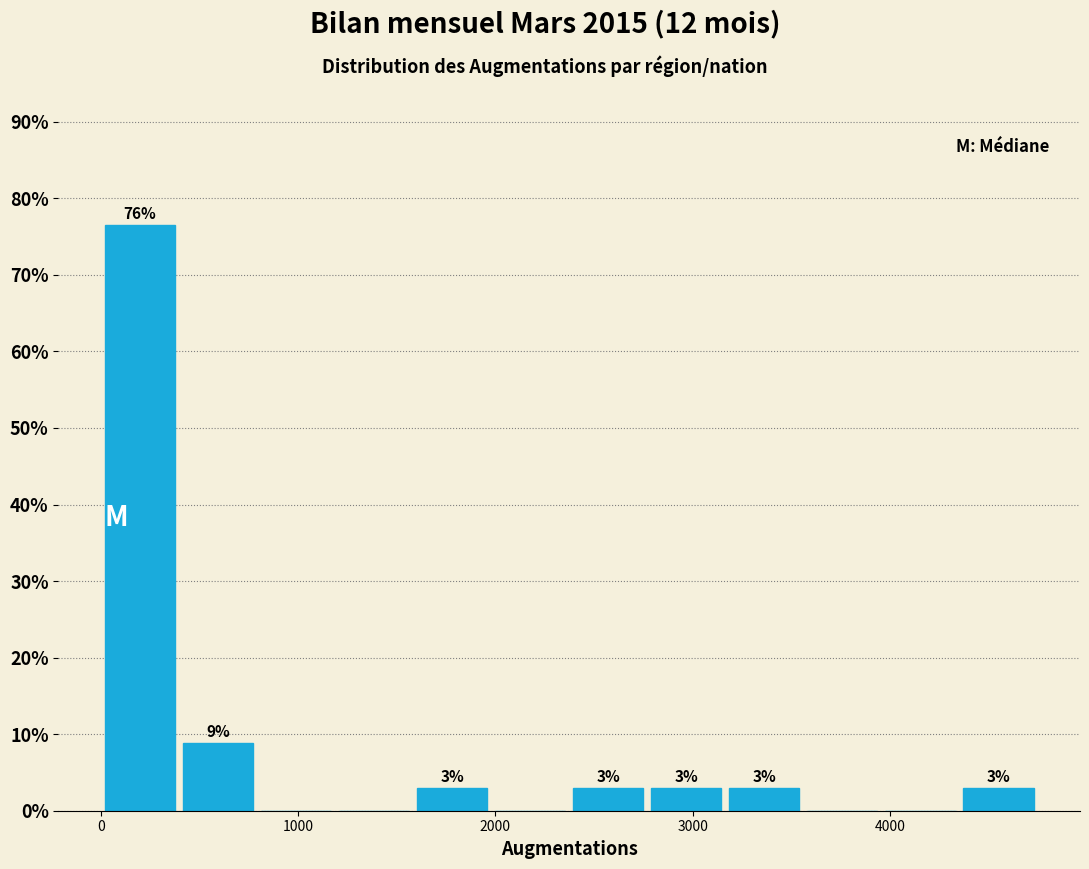

Read against the x-axis, roughly where is the centre of the tallest bar?

200